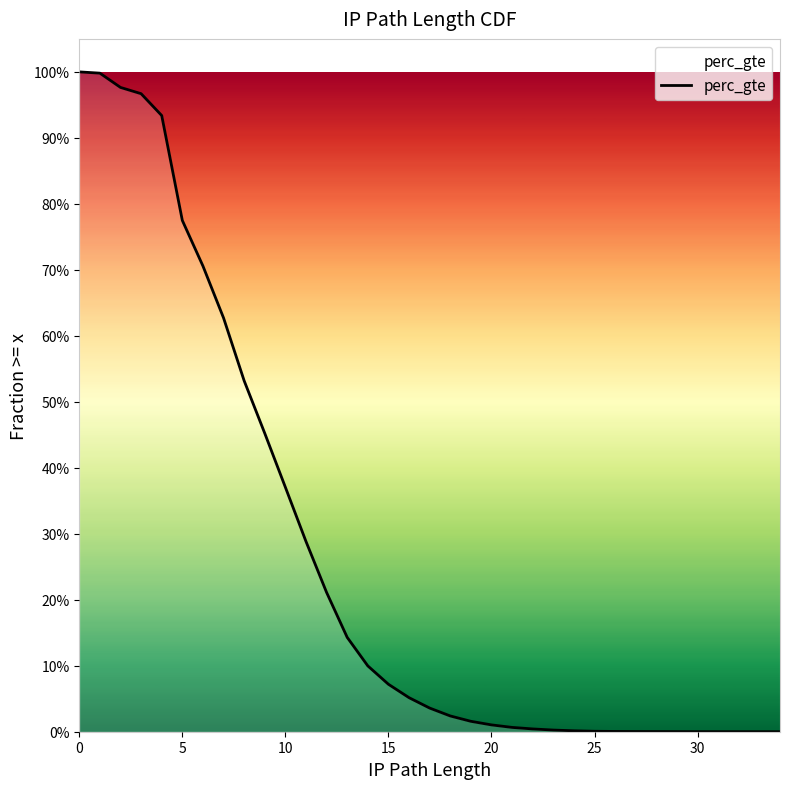

Which has a higher value, 32 or 23?

23